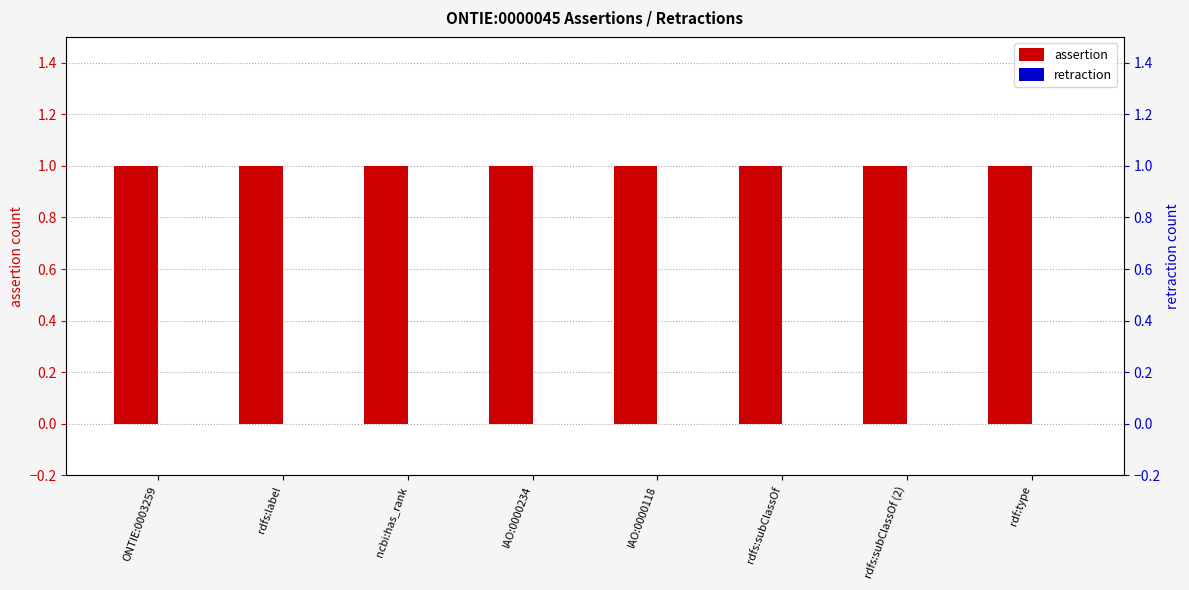

At how many categories does at least one series exceed 0?

8